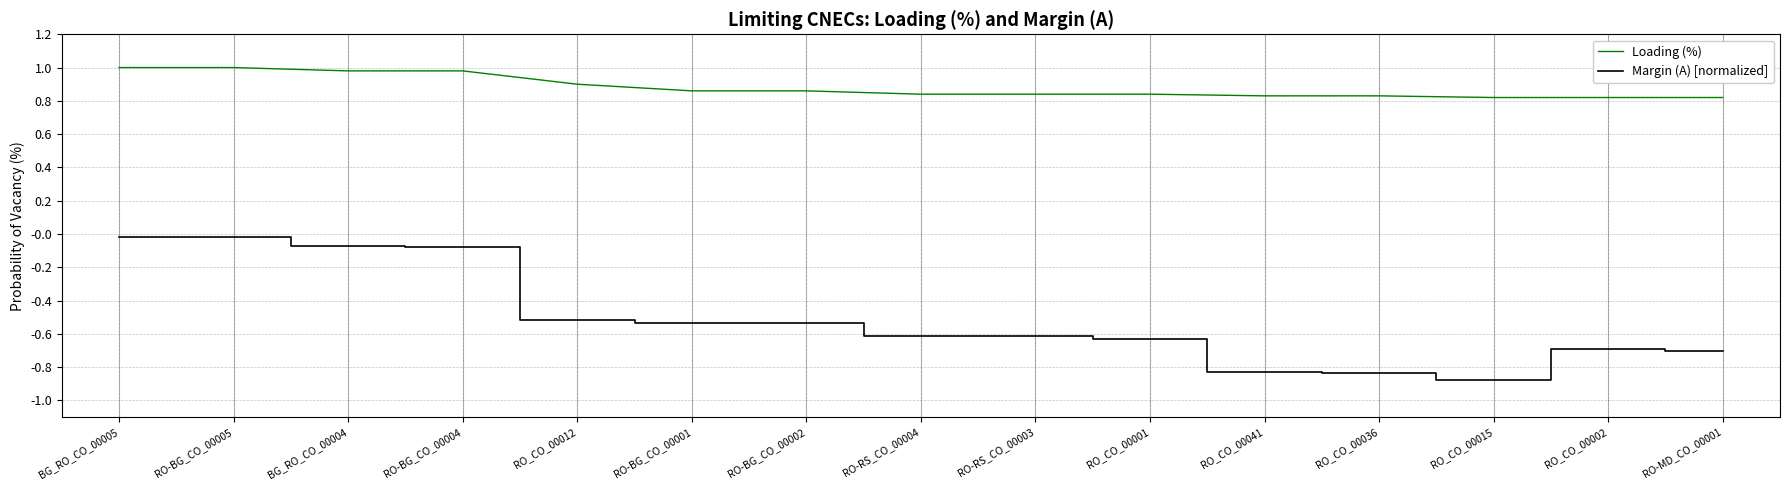

Does the chart have visible grid lines?

Yes